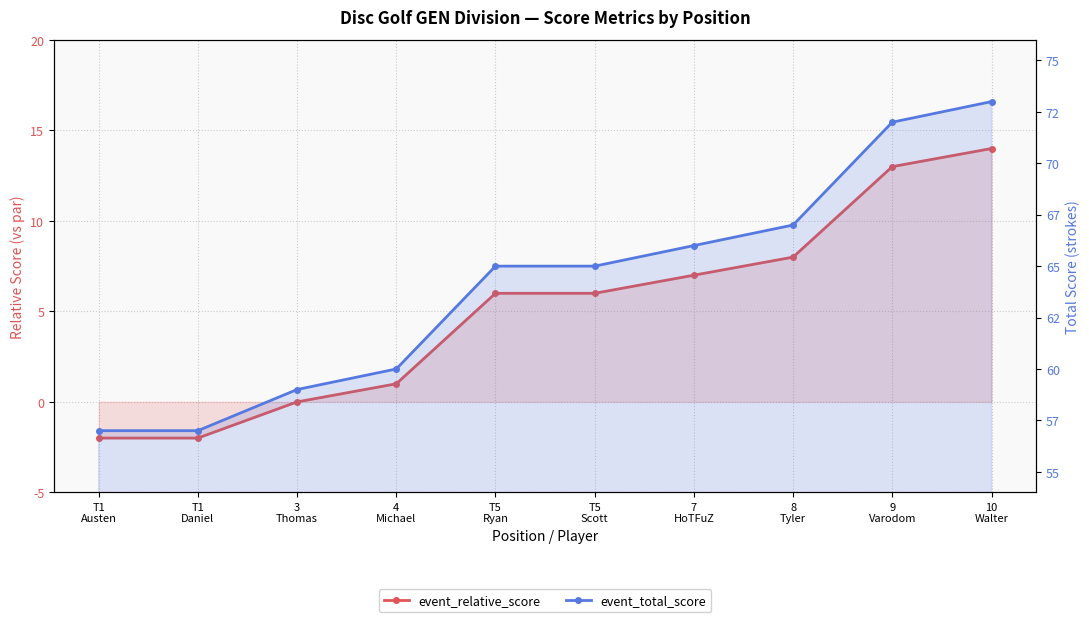

Count the number of data series in this chart.

2